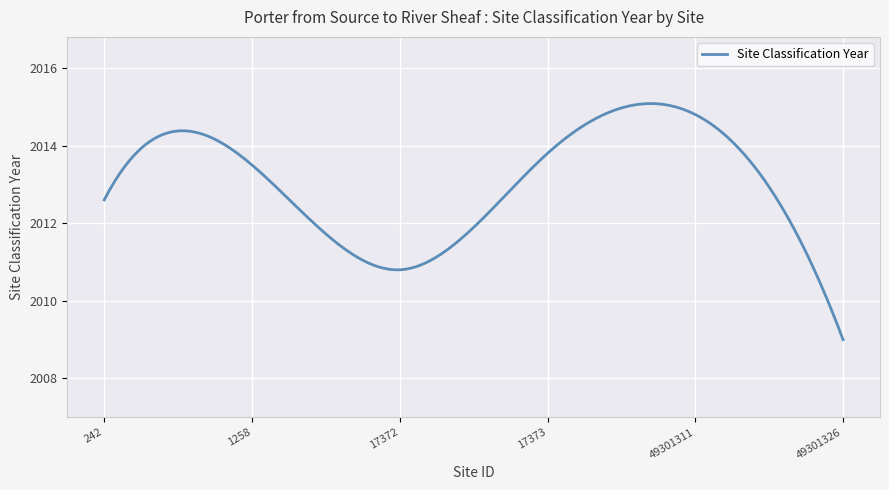

What is the difference between the maximum and minimum values?

6.1